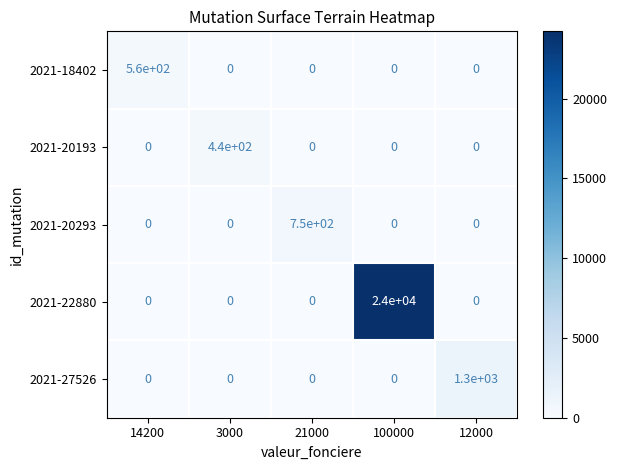

Reading left to right, list all the values displayed in this chart.

2021-18402: 560	0	0	0	0
2021-20193: 0	440	0	0	0
2021-20293: 0	0	750	0	0
2021-22880: 0	0	0	24000	0
2021-27526: 0	0	0	0	1300